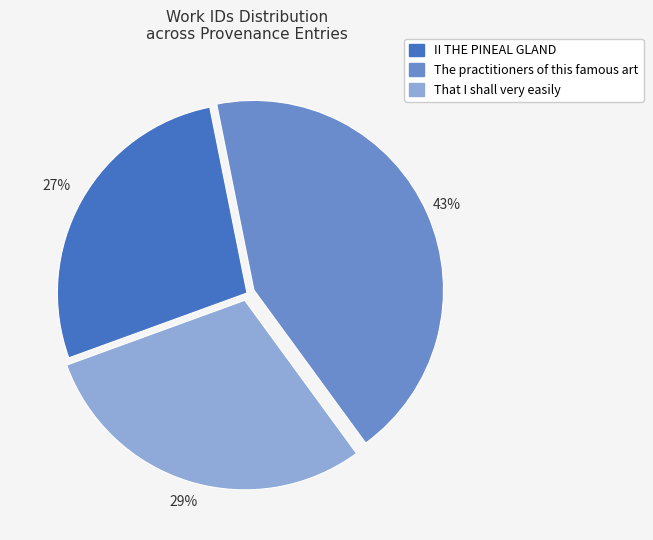

What is the smallest slice in the pie chart?

II THE PINEAL GLAND